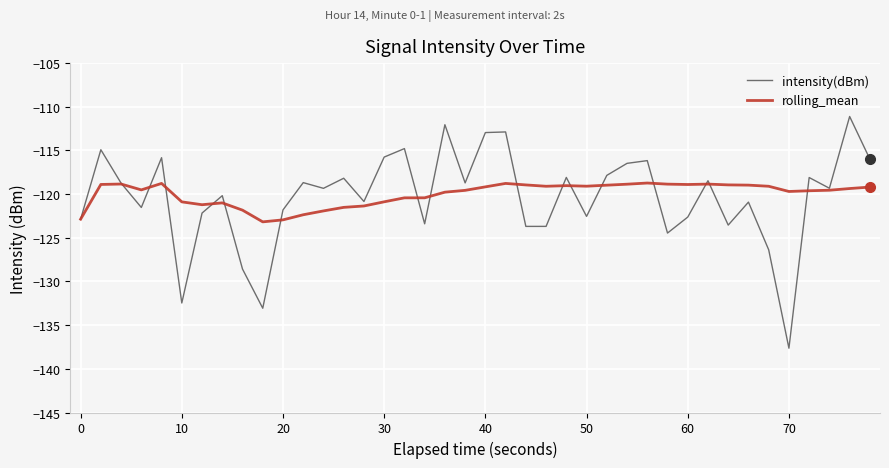

Which series has the widest spread of values?

intensity(dBm)